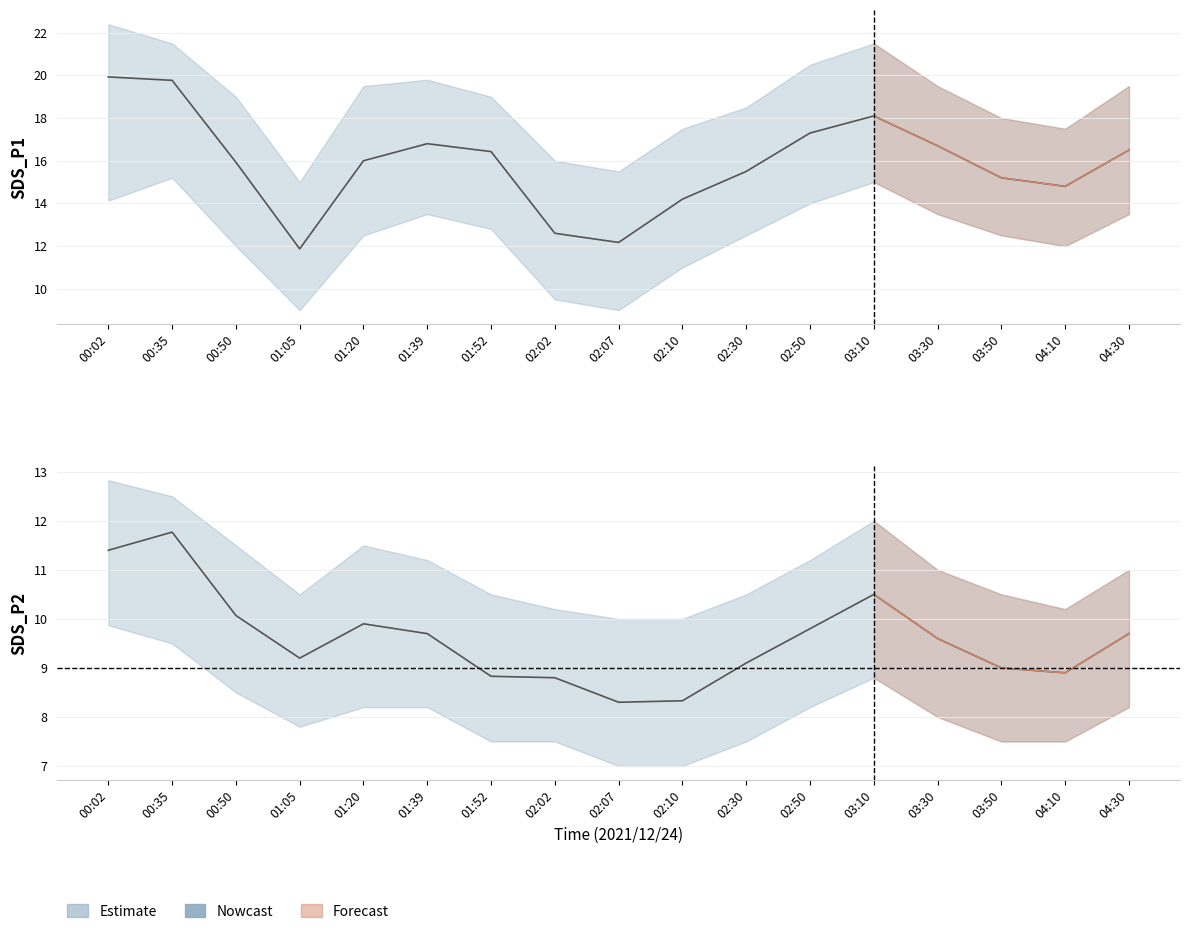

List the labels in order of value, smallest first.

02:07, 02:10, 02:02, 01:52, 04:10, 03:50, 02:30, 01:05, 03:30, 01:39, 04:30, 02:50, 01:20, 00:50, 03:10, 00:02, 00:35